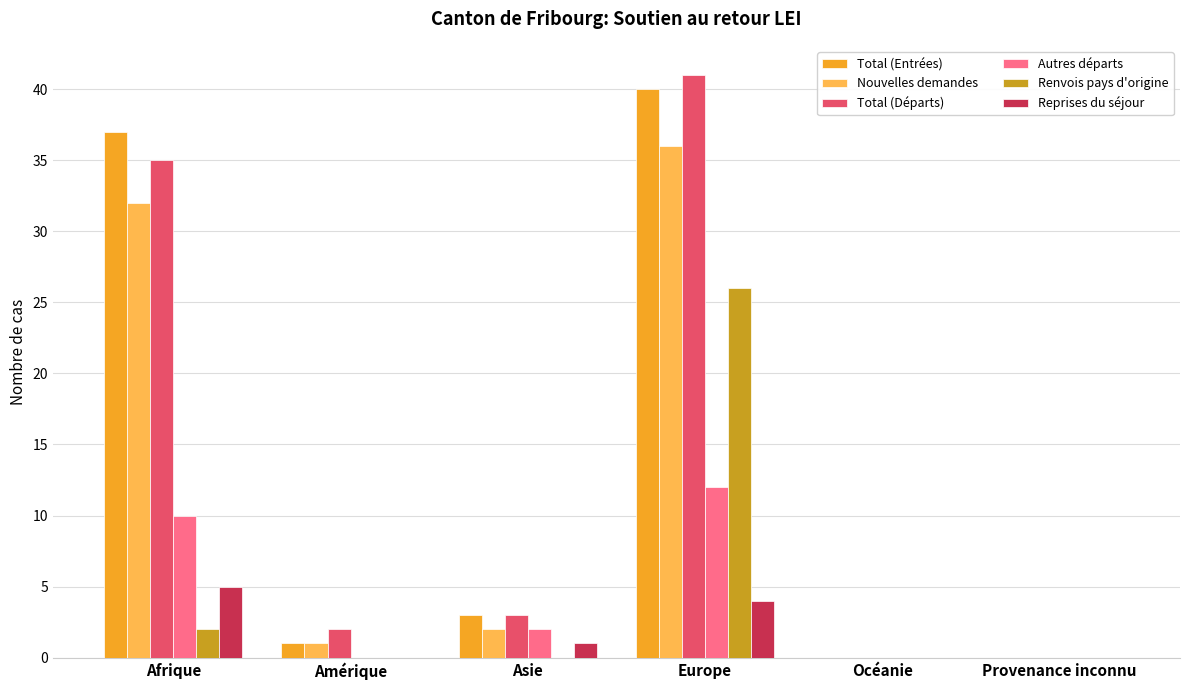

What is the maximum value shown in the chart?

41